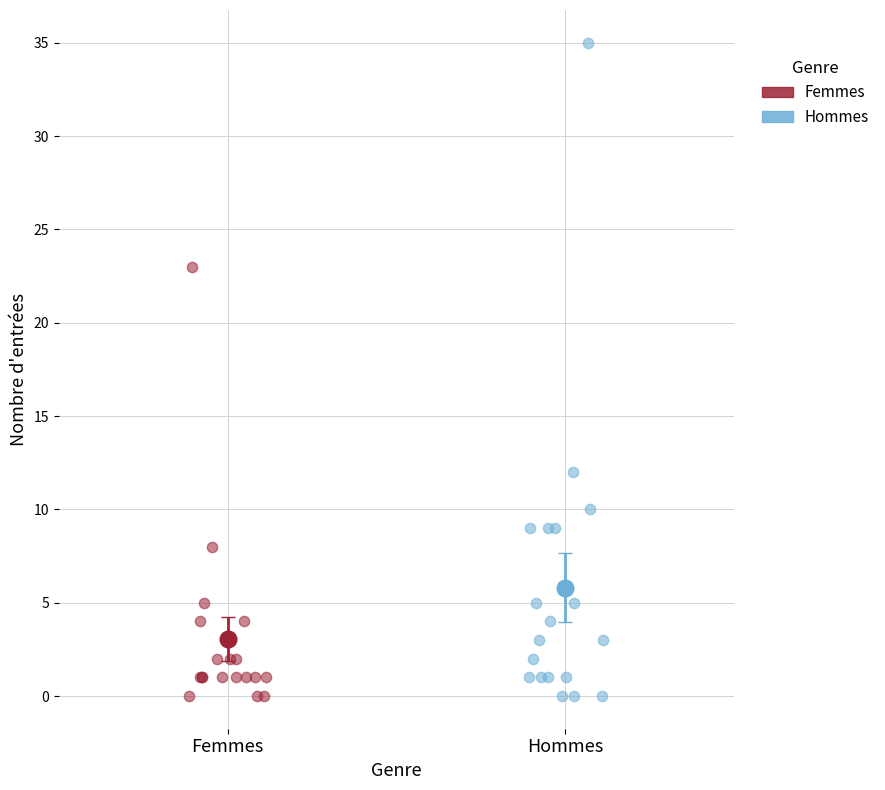

Which series contains the highest Y value?

Hommes